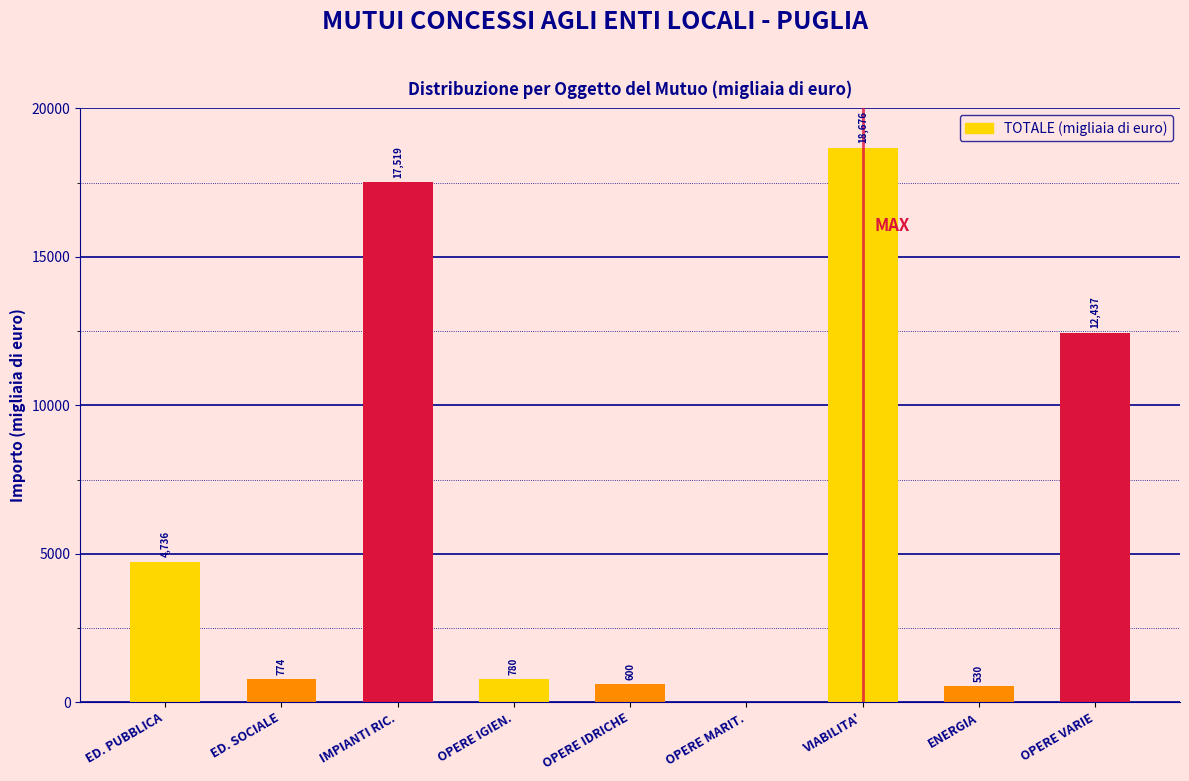

Reading left to right, transcribe all the data shown in this chart.

ED. PUBBLICA=4736	ED. SOCIALE=774	IMPIANTI RIC.=17519	OPERE IGIEN.=780	OPERE IDRICHE=600	OPERE MARIT.=0	VIABILITA'=18676	ENERGIA=530	OPERE VARIE=12437